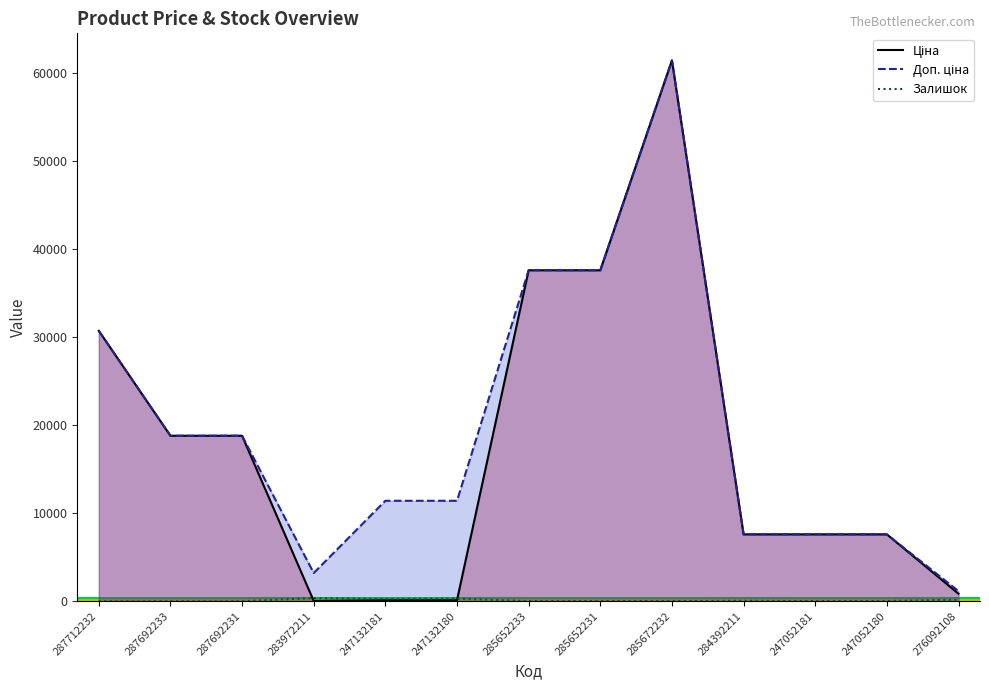

How many distinct data groups are displayed?

3